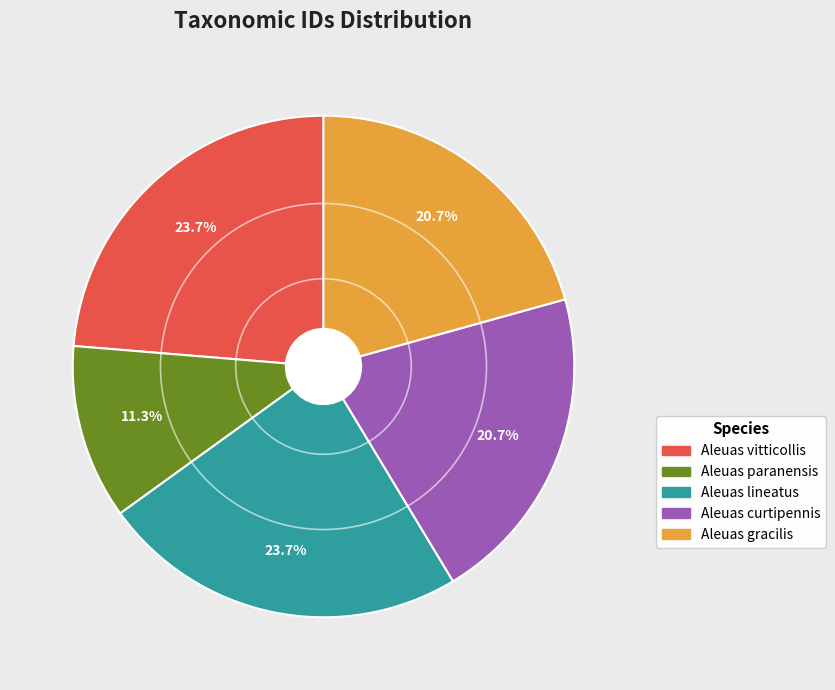

To the nearest percent, what is the difference between the largest and smallest slice percentages?

12%